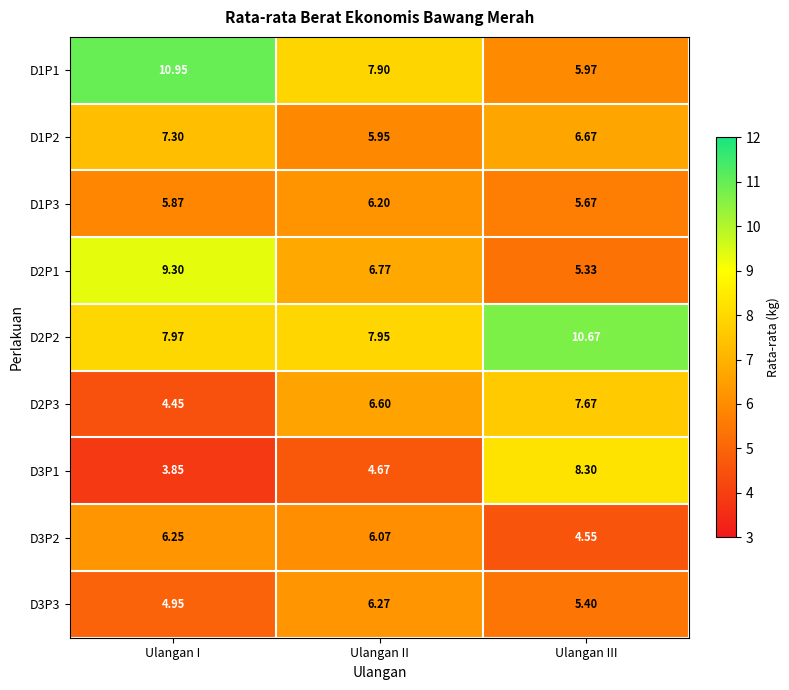

Which series has the largest total across all categories?

D2P2